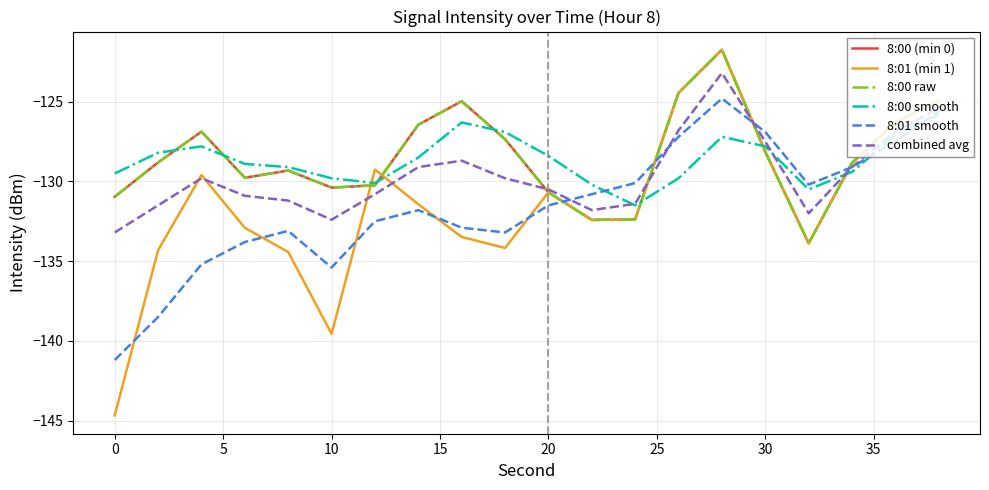

How many intersections are there between 8:01 (min 1) and 8:00 (min 0)?

2